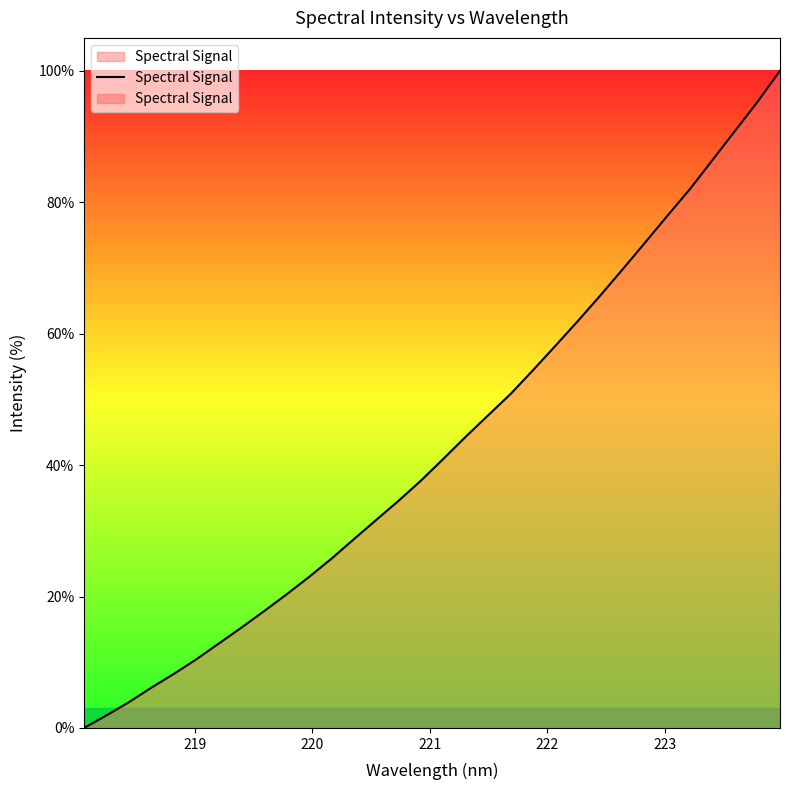

How many lines are shown in the chart?

1